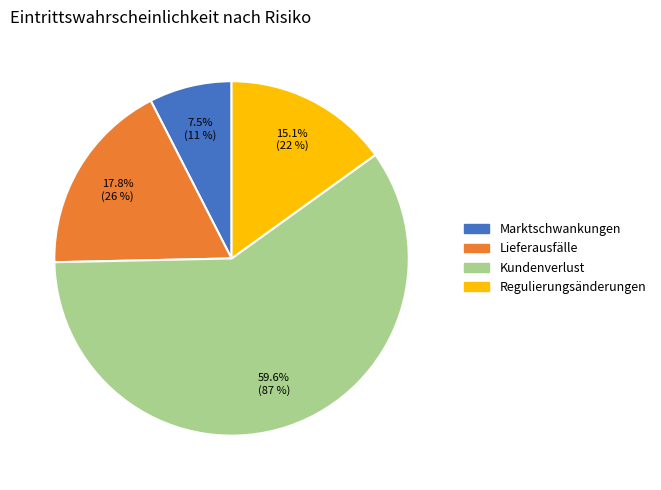

To the nearest percent, what is the difference between the Marktschwankungen and Regulierungsänderungen slice percentages?

8%